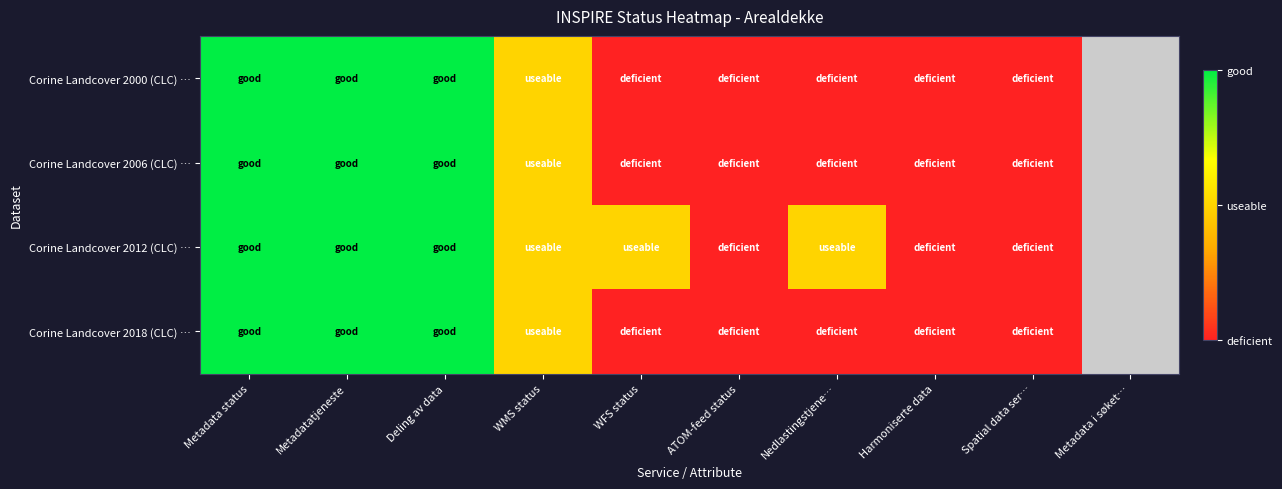

How many data points does each series have?

10